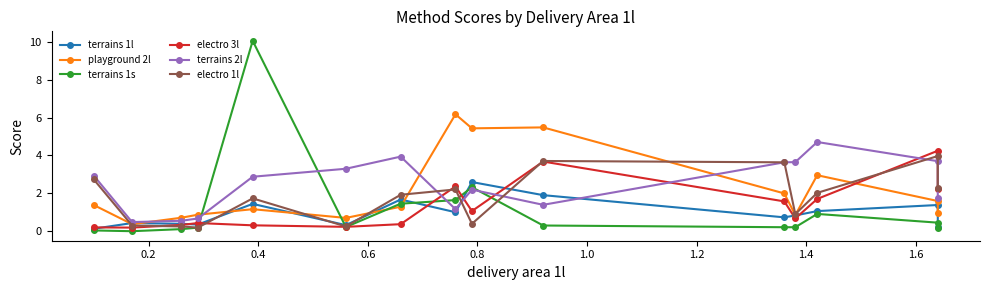

What is the label of the 2nd point from the left?

0.2